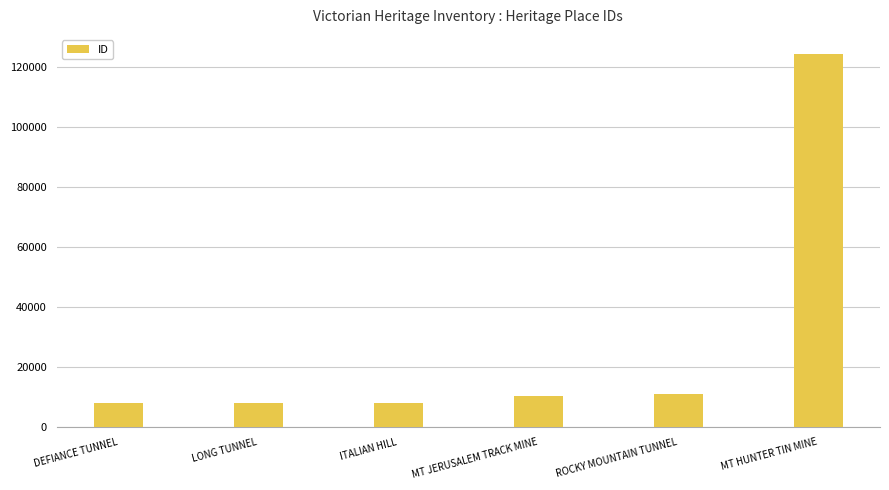

The value at MT JERUSALEM TRACK MINE is 5648. True or false?

False